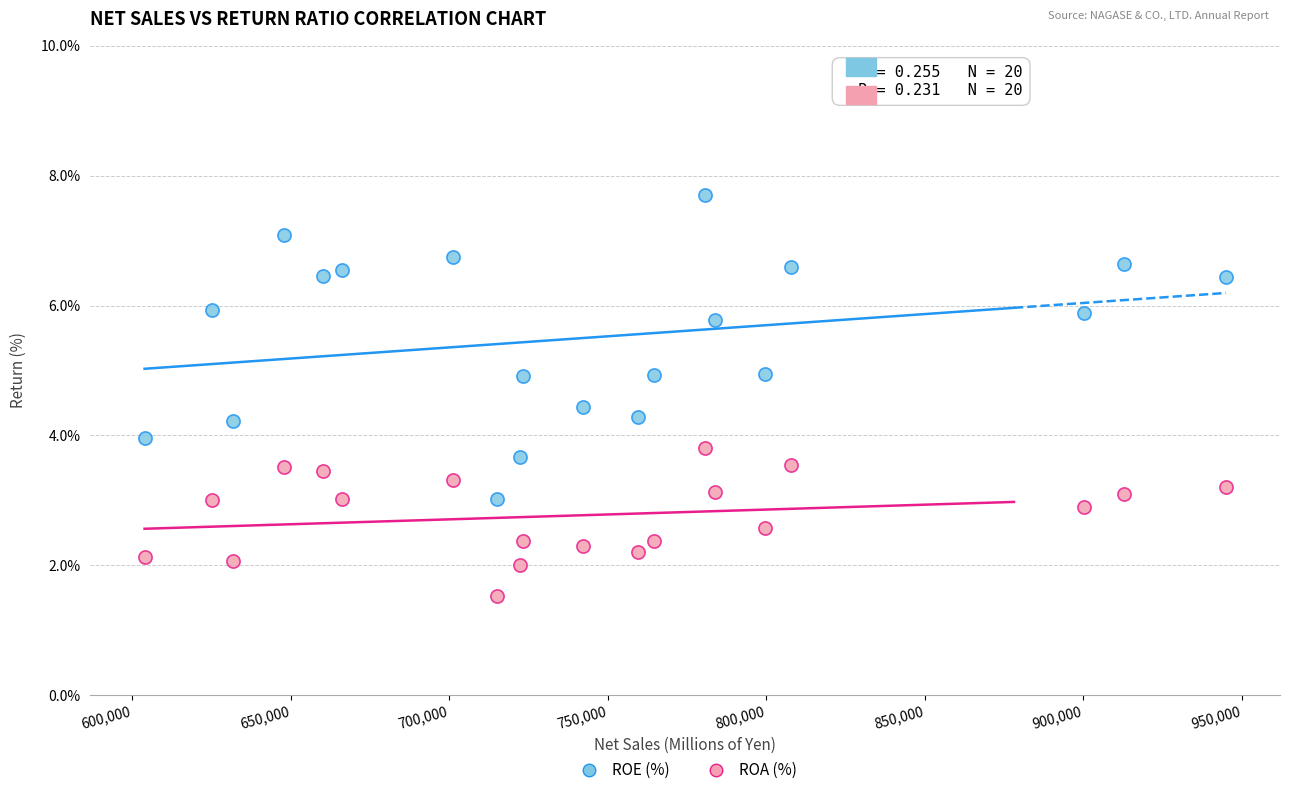

Across all data points, what is the range of X values (max minus min)?

341012.0